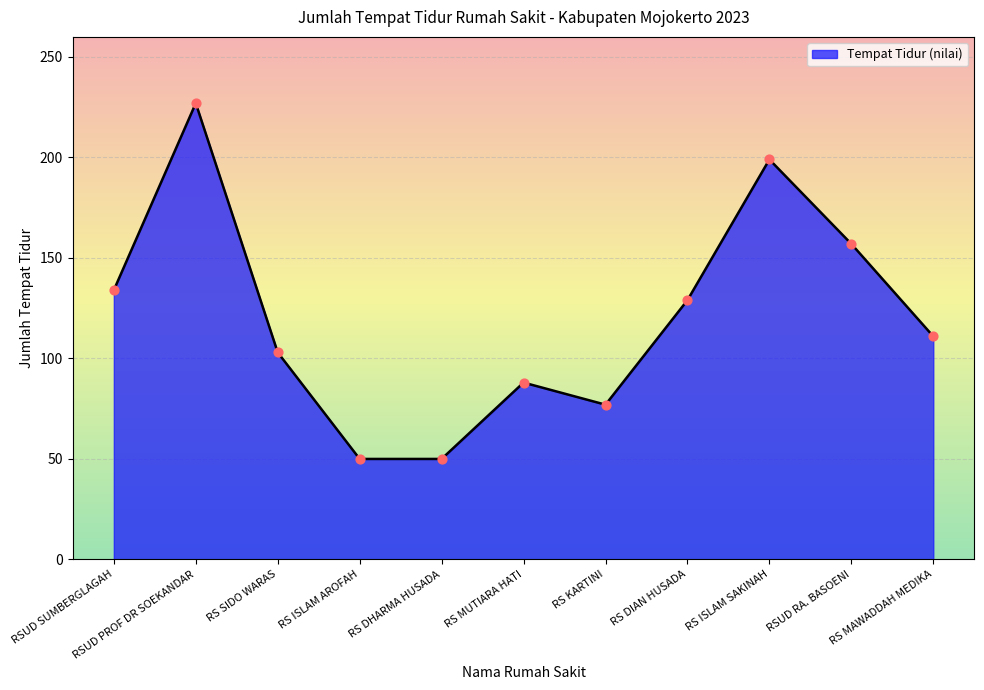

What is the ratio of the value at RSUD RA. BASOENI to the value at RS KARTINI?

2.0